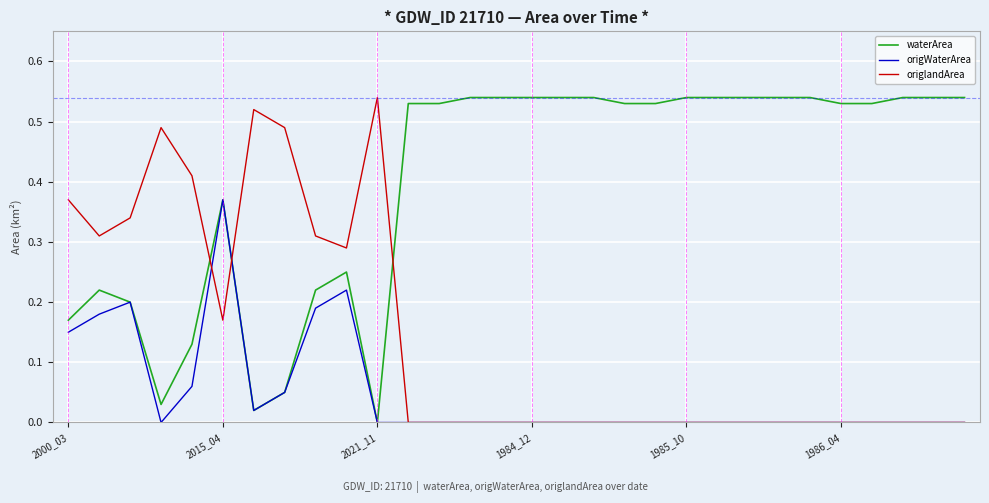

Which series has the largest total across all categories?

waterArea